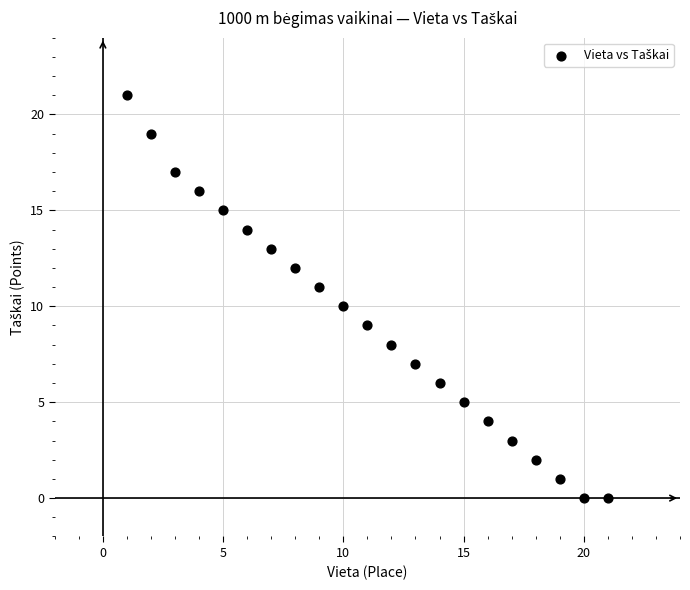

What is the range of Y values (max minus min)?

21